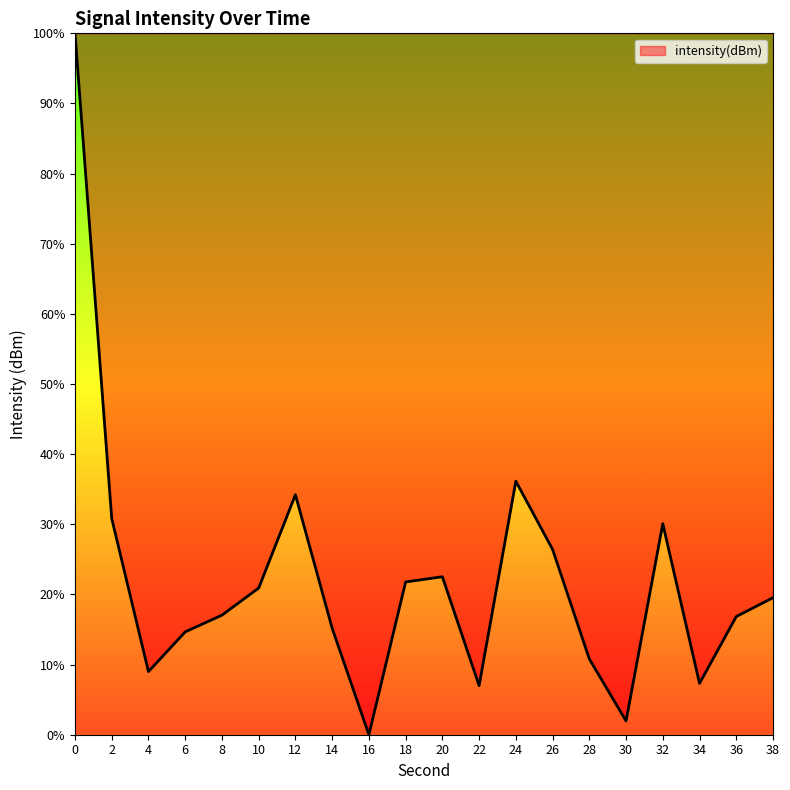

True or false: there are more than 2 points higher than both neighbors.

True